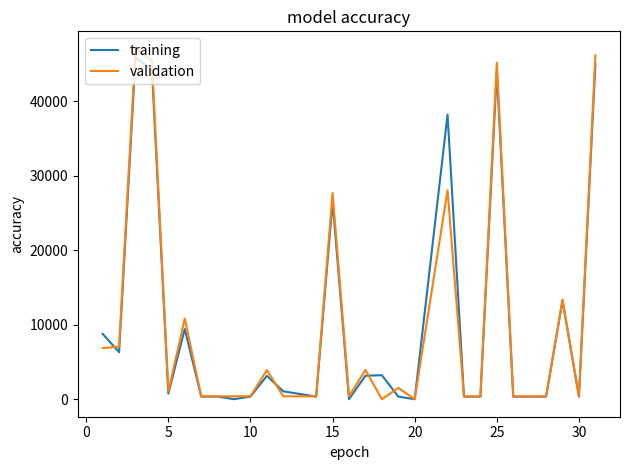

Rank the series by their maximum value, from lowest to highest.

training, validation